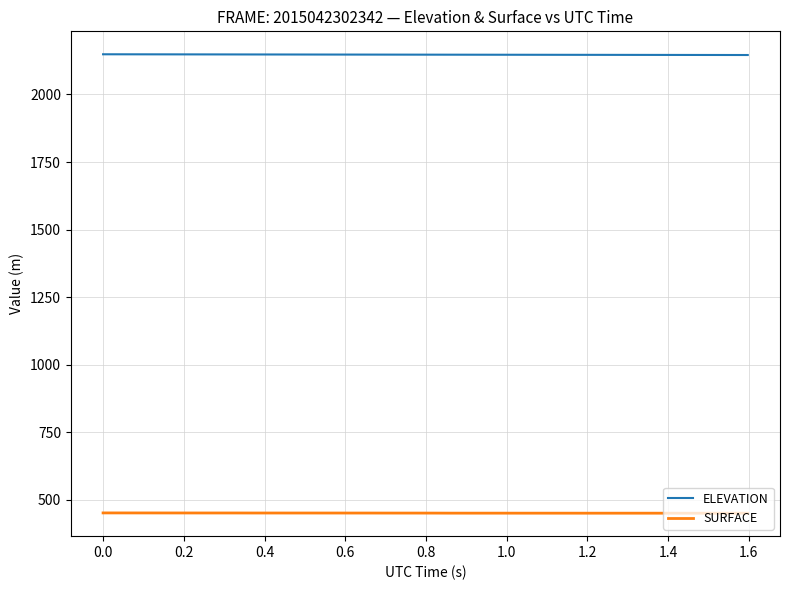

What is the minimum value shown in the chart?

450.2